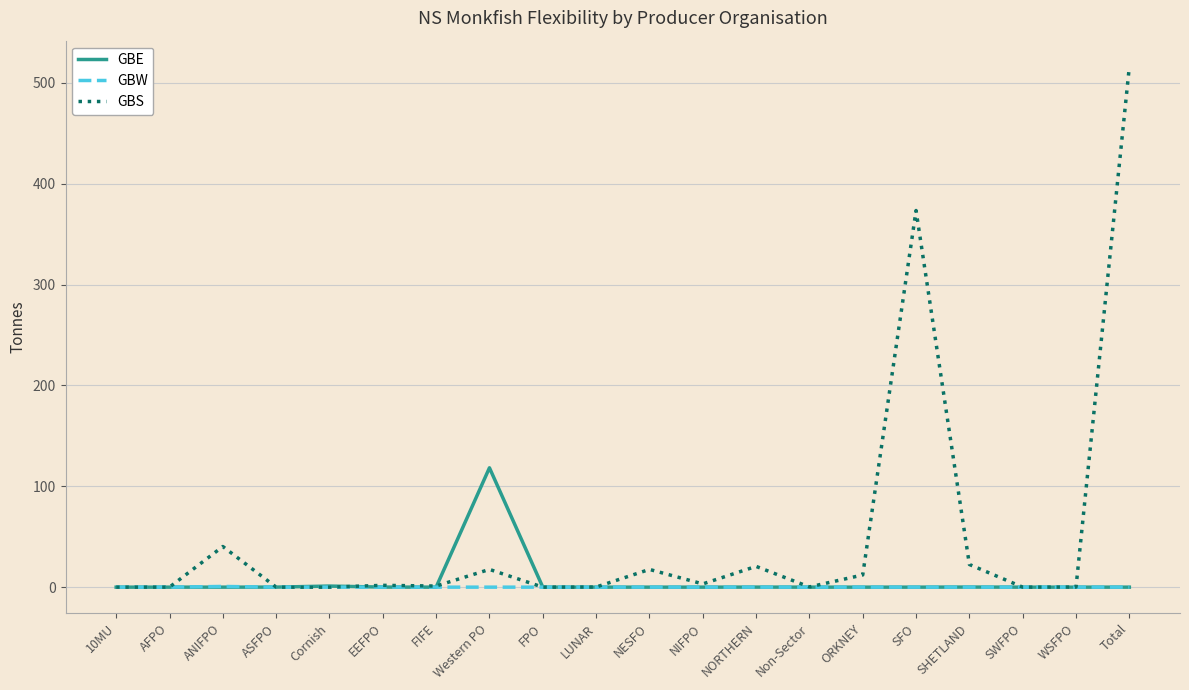

The value of GBE at Western PO is 118.3. True or false?

True